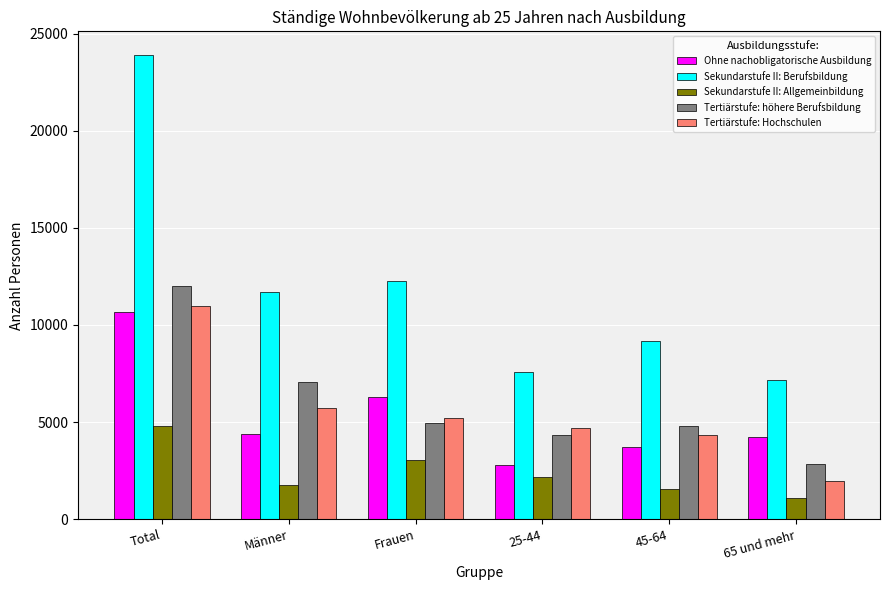

How many bars are there in total?

30